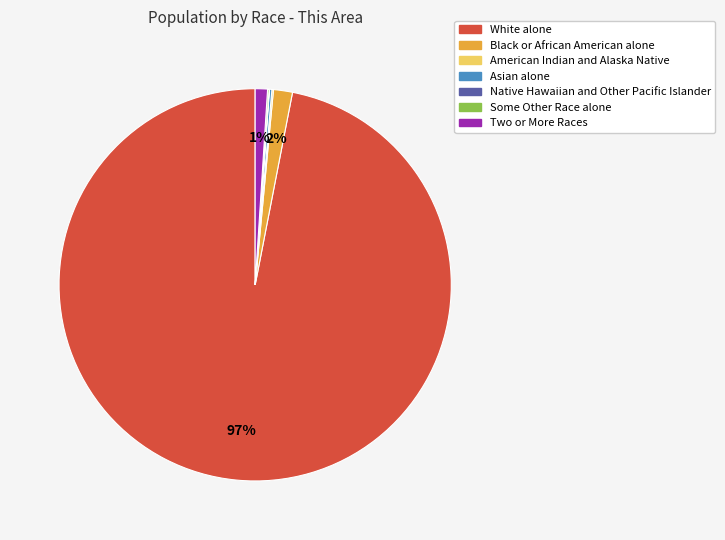

Is it true that Two or More Races is 11% of the pie?

False